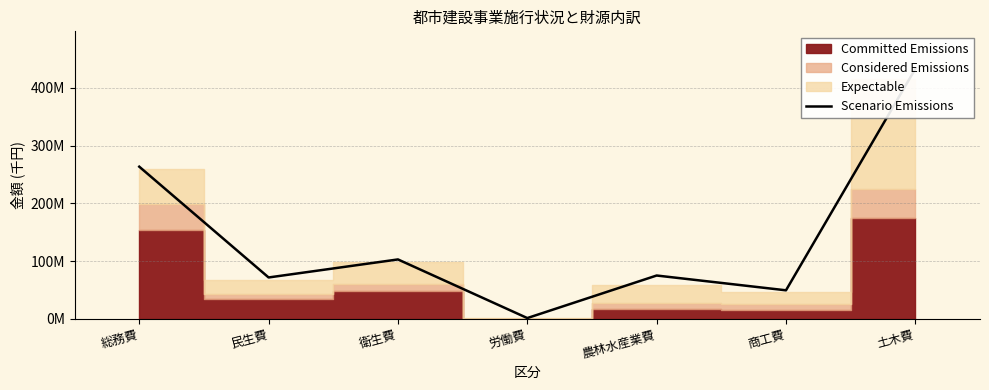

Where is the first local minimum?

民生費